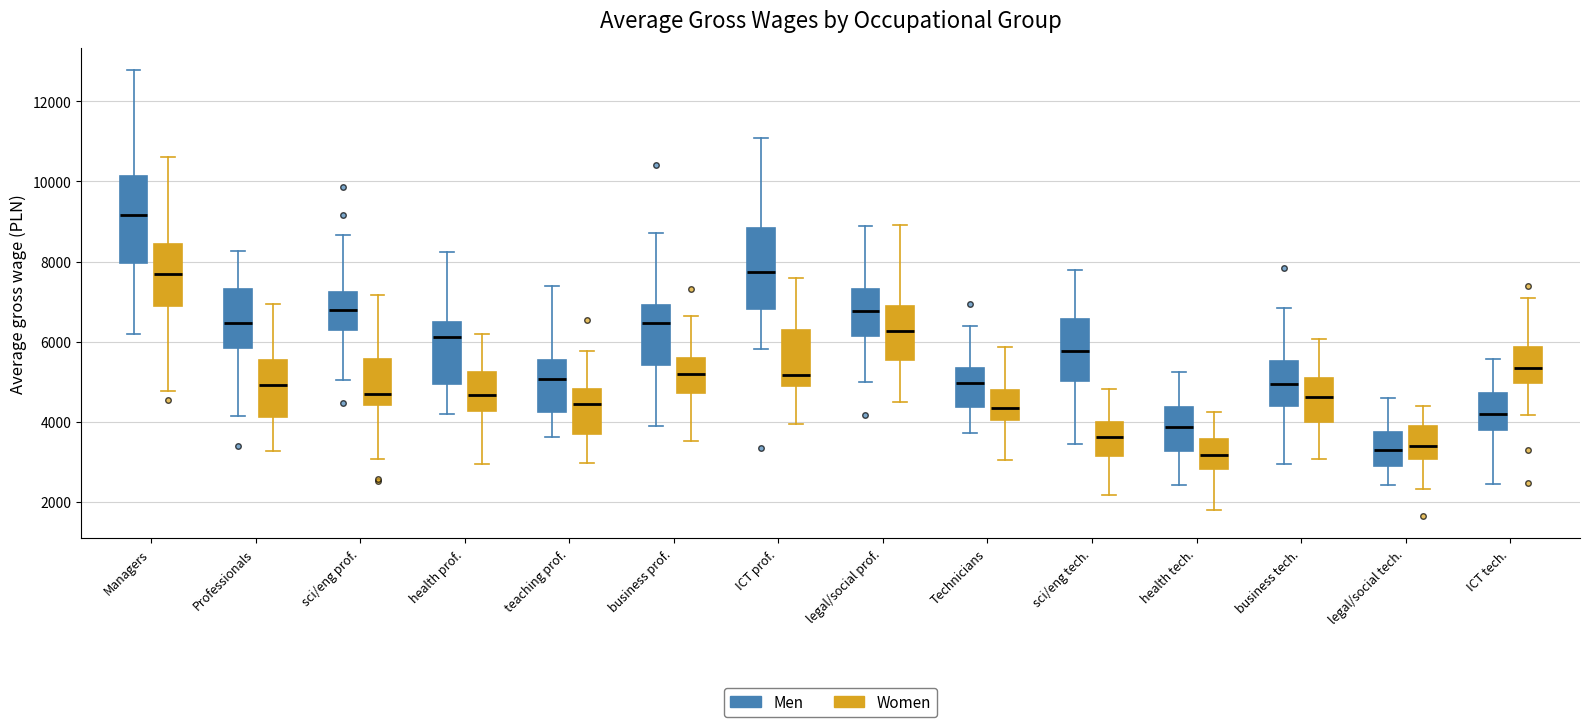

Reading left to right, transcribe this box plot: for each box, give where its median line is, the range the box spans, and where its two whiskers end, as read against the y-axis. The values are not printed on the chart, so give them approximately, as read against the axis.

Managers (Men): median 9200, box 8000 to 10200, whiskers 6200 to 12800
Managers (Women): median 7600, box 6800 to 8400, whiskers 4800 to 10600
Professionals (Men): median 6400, box 5800 to 7400, whiskers 4200 to 8200
Professionals (Women): median 5000, box 4200 to 5600, whiskers 3200 to 7000
sci/eng prof. (Men): median 6800, box 6200 to 7200, whiskers 5000 to 8600
sci/eng prof. (Women): median 4600, box 4400 to 5600, whiskers 3000 to 7200
health prof. (Men): median 6200, box 5000 to 6400, whiskers 4200 to 8200
health prof. (Women): median 4600, box 4200 to 5200, whiskers 3000 to 6200
teaching prof. (Men): median 5000, box 4200 to 5600, whiskers 3600 to 7400
teaching prof. (Women): median 4400, box 3600 to 4800, whiskers 3000 to 5800
business prof. (Men): median 6400, box 5400 to 7000, whiskers 4000 to 8800
business prof. (Women): median 5200, box 4800 to 5600, whiskers 3600 to 6600
ICT prof. (Men): median 7800, box 6800 to 8800, whiskers 5800 to 11000
ICT prof. (Women): median 5200, box 5000 to 6200, whiskers 4000 to 7600
legal/social prof. (Men): median 6800, box 6200 to 7400, whiskers 5000 to 8800
legal/social prof. (Women): median 6200, box 5600 to 7000, whiskers 4600 to 9000
Technicians (Men): median 5000, box 4400 to 5400, whiskers 3800 to 6400
Technicians (Women): median 4400, box 4000 to 4800, whiskers 3000 to 5800
sci/eng tech. (Men): median 5800, box 5000 to 6600, whiskers 3400 to 7800
sci/eng tech. (Women): median 3600, box 3200 to 4000, whiskers 2200 to 4800
health tech. (Men): median 3800, box 3200 to 4400, whiskers 2400 to 5200
health tech. (Women): median 3200, box 2800 to 3600, whiskers 1800 to 4200
business tech. (Men): median 5000, box 4400 to 5600, whiskers 3000 to 6800
business tech. (Women): median 4600, box 4000 to 5000, whiskers 3000 to 6000
legal/social tech. (Men): median 3200, box 2800 to 3800, whiskers 2400 to 4600
legal/social tech. (Women): median 3400, box 3000 to 3800, whiskers 2400 to 4400
ICT tech. (Men): median 4200, box 3800 to 4800, whiskers 2400 to 5600
ICT tech. (Women): median 5400, box 5000 to 5800, whiskers 4200 to 7000